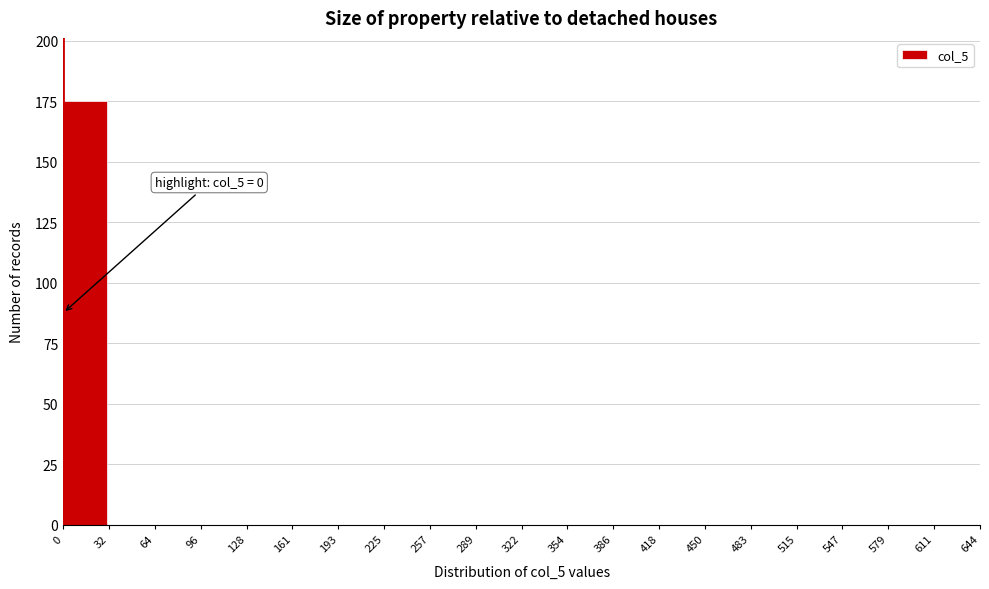

Over which range of the x-axis is the bar tallest?

0 to 32